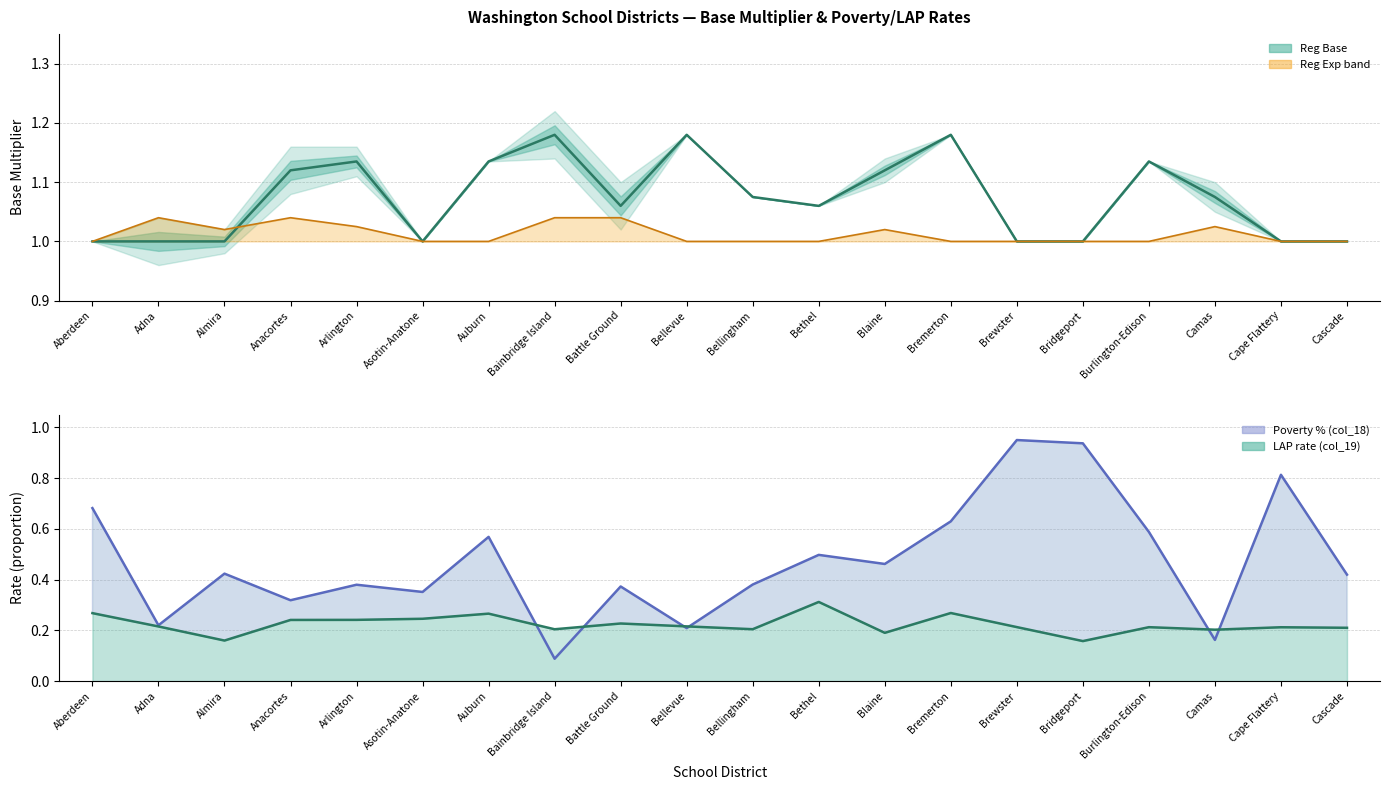

At which category is the sum across all series the highest?

Brewster